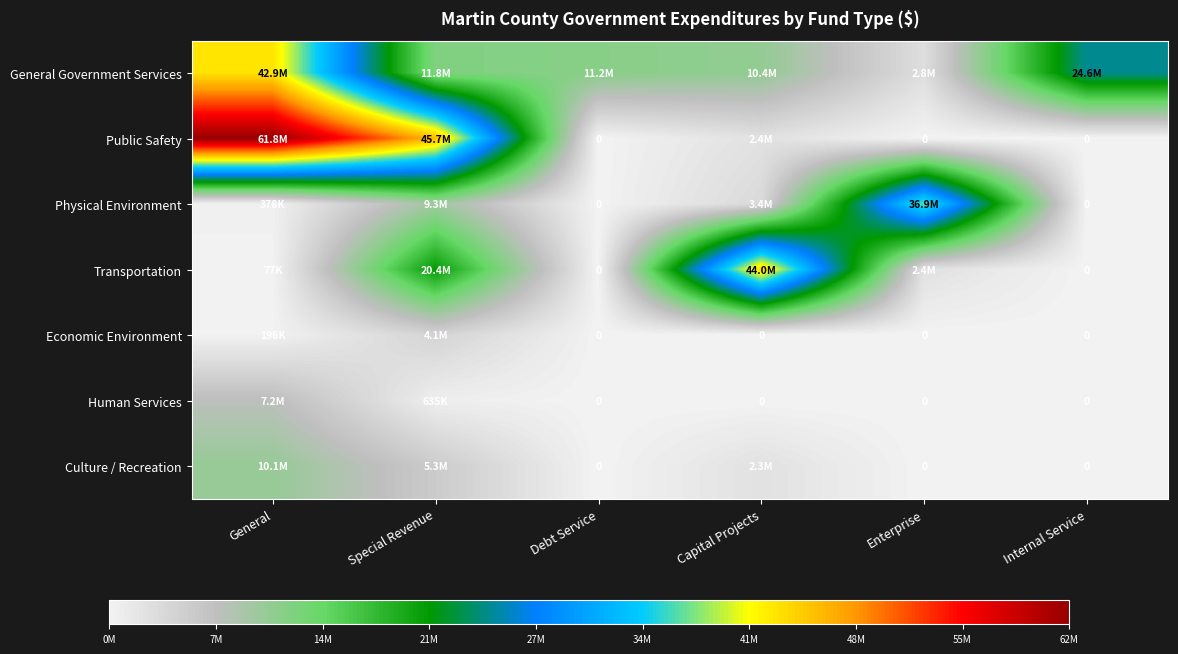

How many categories are shown in the chart?

6